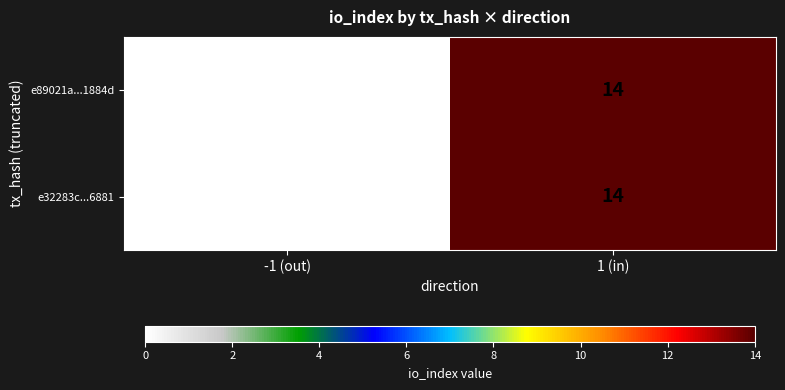

What is the sum of all e32283c...6881 values?

14